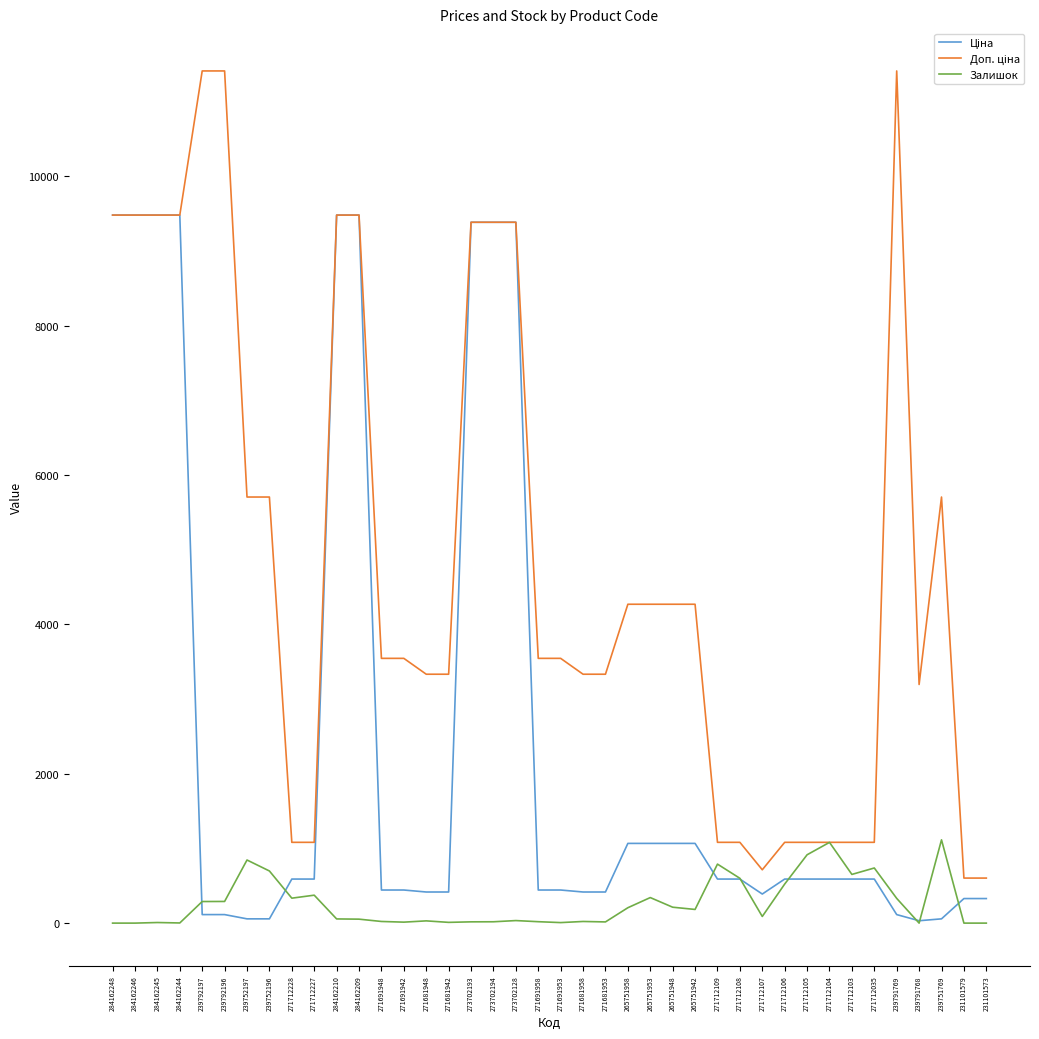

What is the maximum value shown in the chart?

11410.0